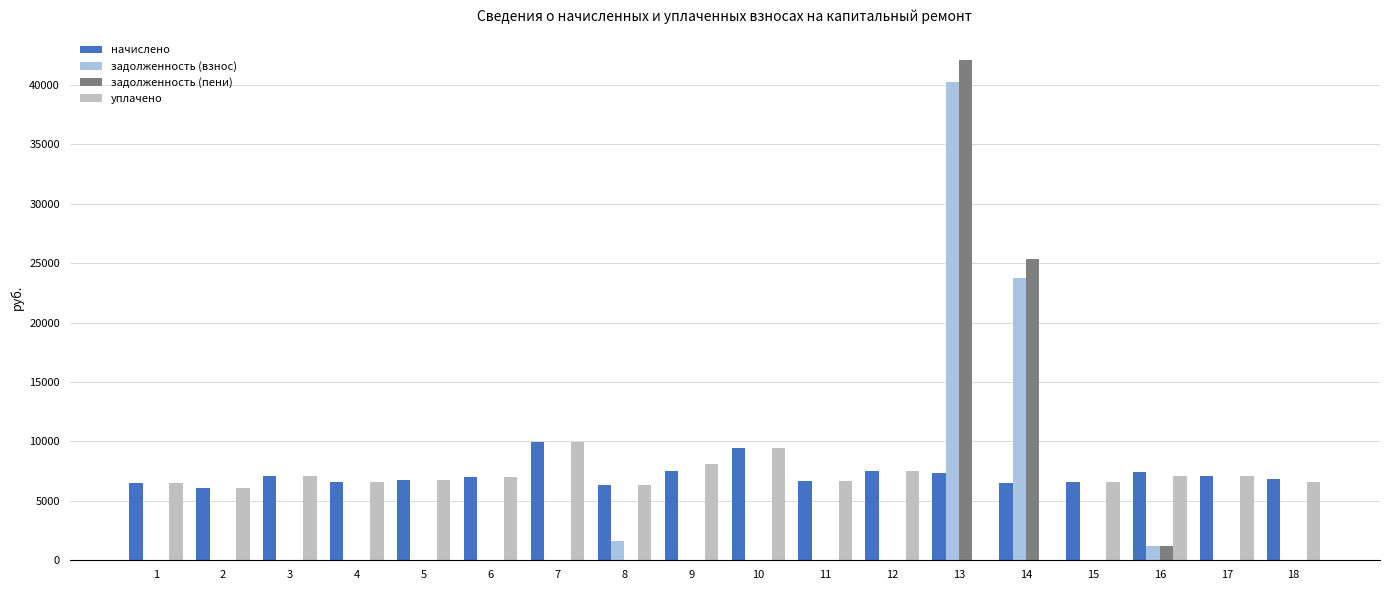

What is the sum of the задолженность (пени) values at 13 and 1?

42067.2